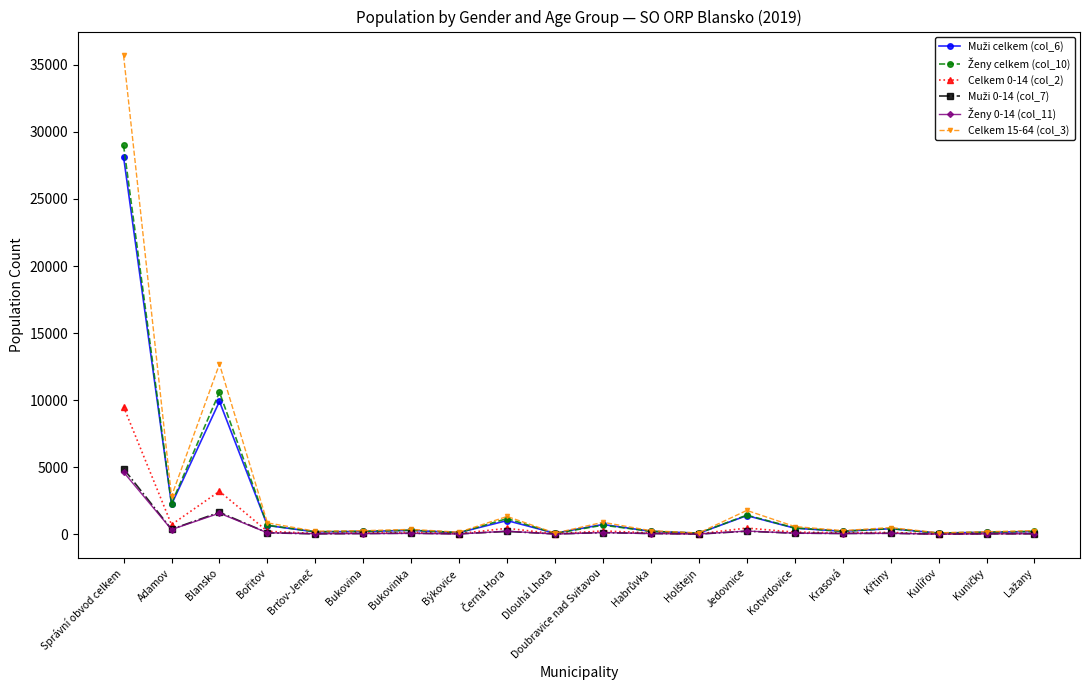

What is the maximum value shown in the chart?

35699